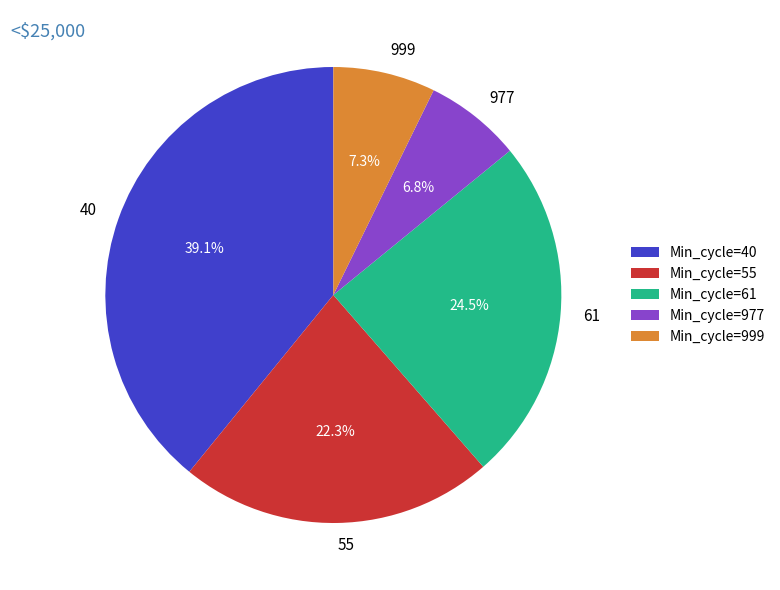

The 999 slice represents 27% of the pie. True or false?

False